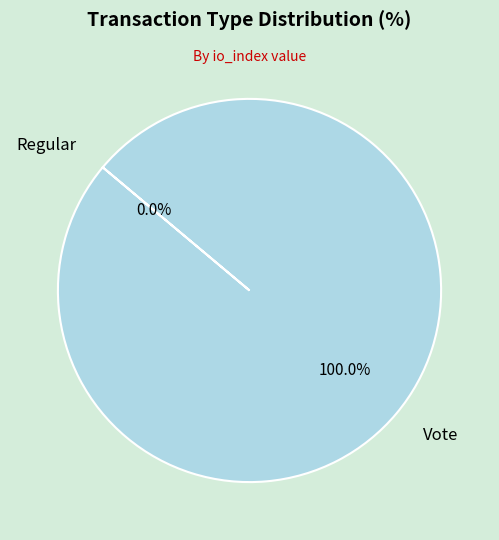

Is there a majority slice in this chart?

Yes